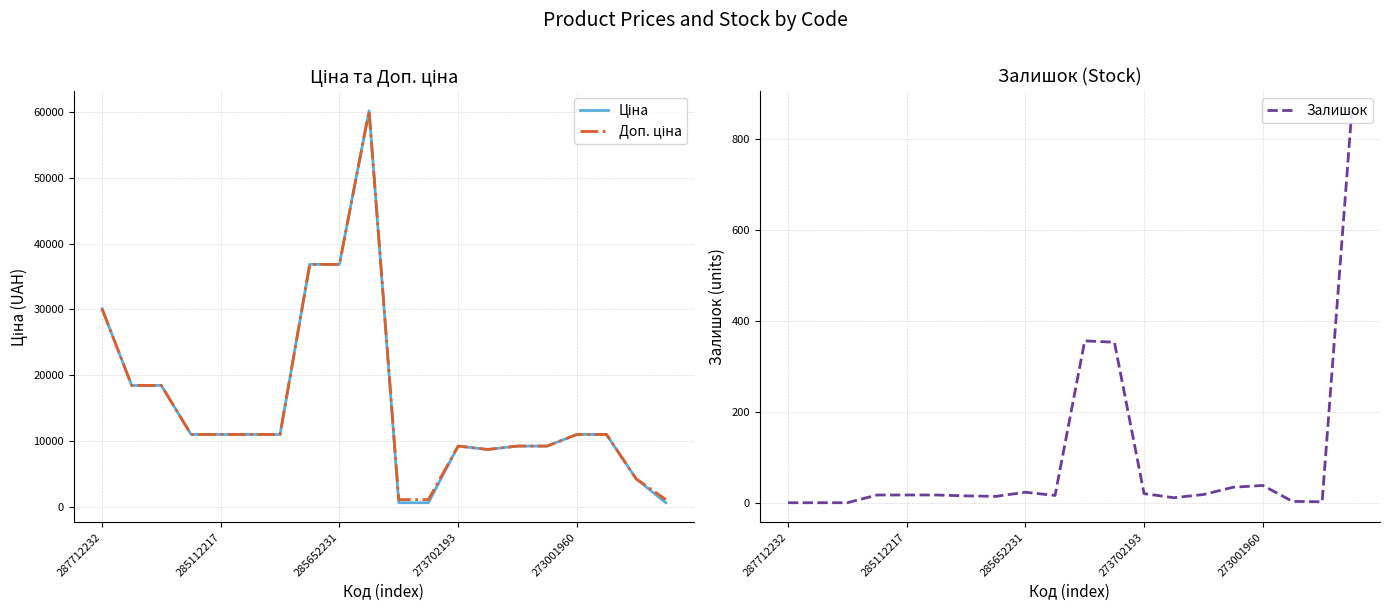

True or false: Доп. ціна and Ціна intersect in this chart.

False